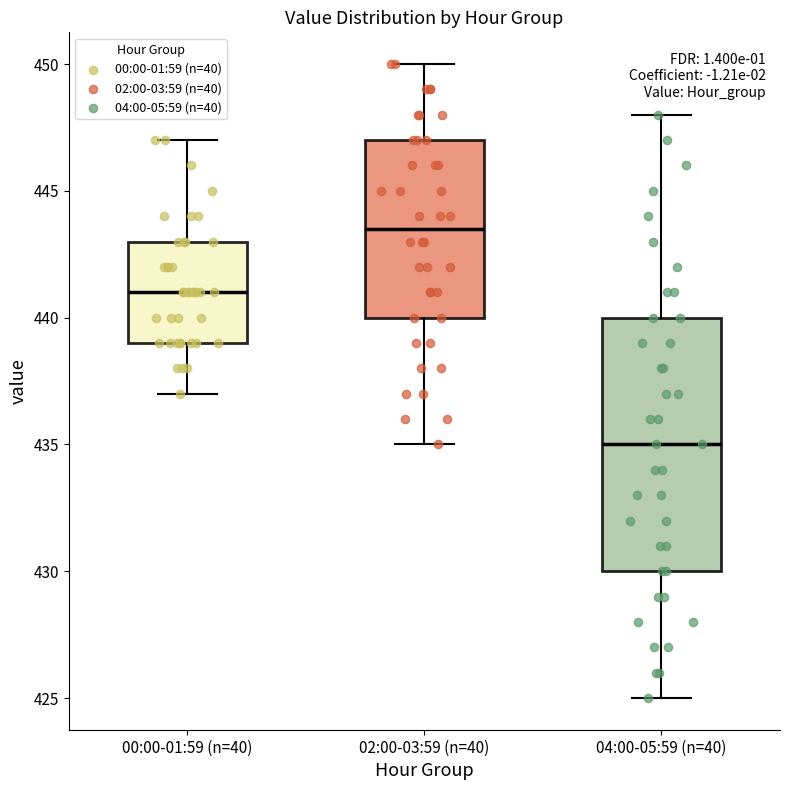

Reading left to right, transcribe this box plot: for each box, give where its median line is, the range the box spans, and where its two whiskers end, as read against the y-axis. The values are not printed on the chart, so give them approximately, as read against the axis.

00:00-01:59 (n=40): median 441.0, box 439.0 to 443.0, whiskers 437.0 to 447.0
02:00-03:59 (n=40): median 443.5, box 440.0 to 447.0, whiskers 435.0 to 450.0
04:00-05:59 (n=40): median 435.0, box 430.0 to 440.0, whiskers 425.0 to 448.0